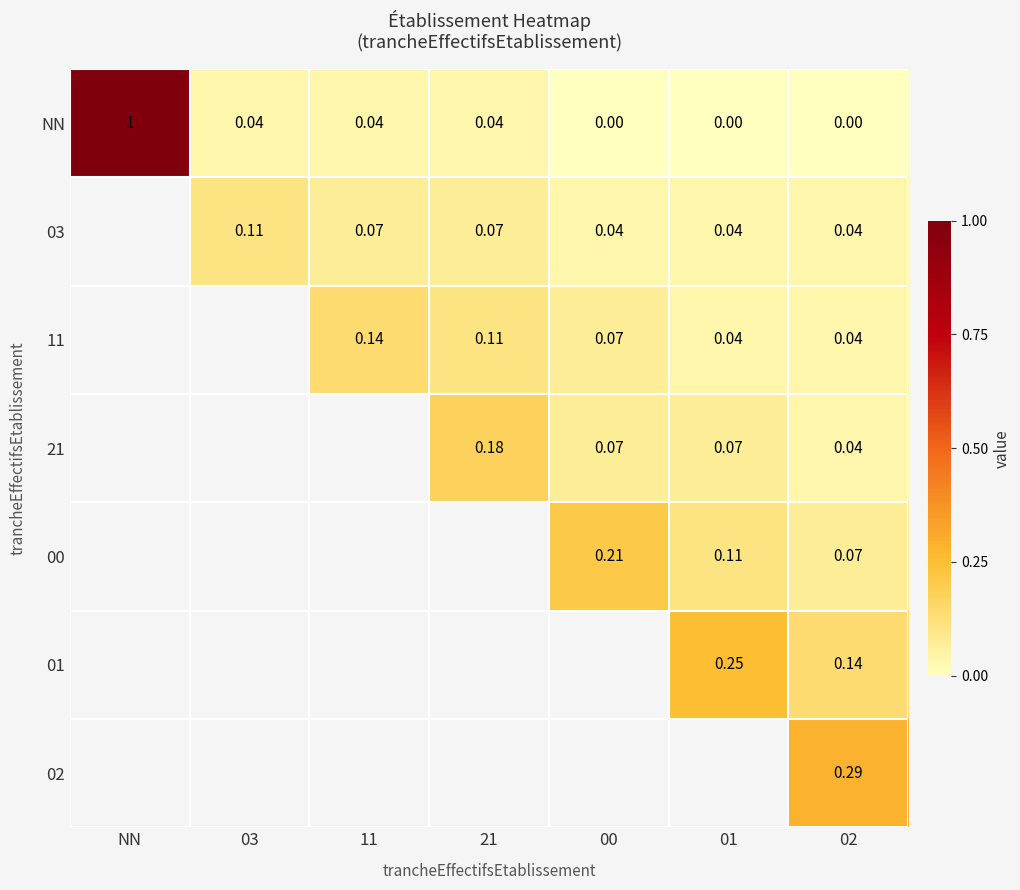

What is the spread (max minus min) of values at 11?

0.1